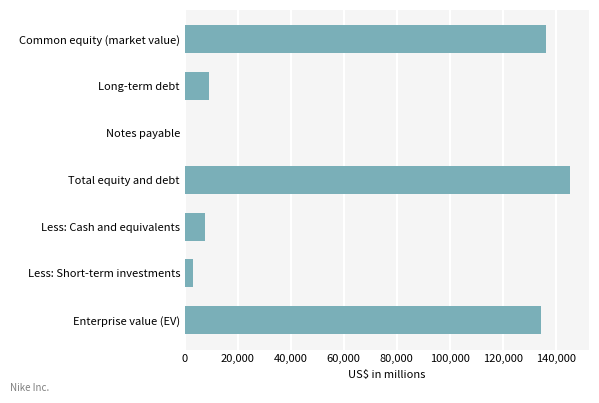

Between Common equity (market value) and Less: Short-term investments, which is larger?

Common equity (market value)